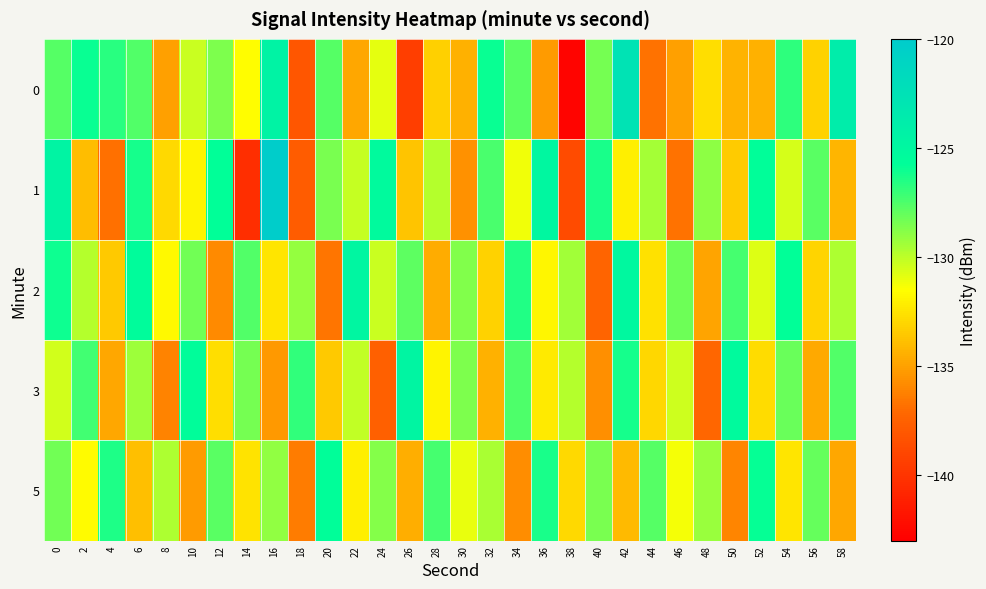

Which category has the highest value across all series?

16